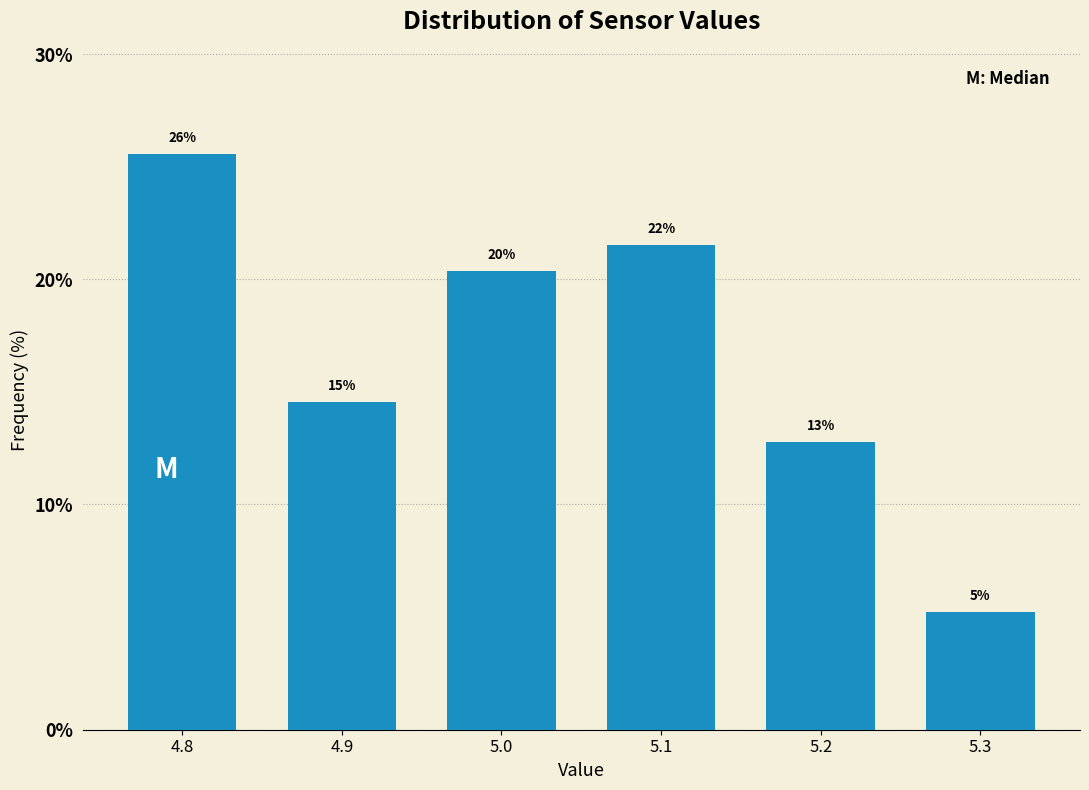

Are the bars horizontal?

No